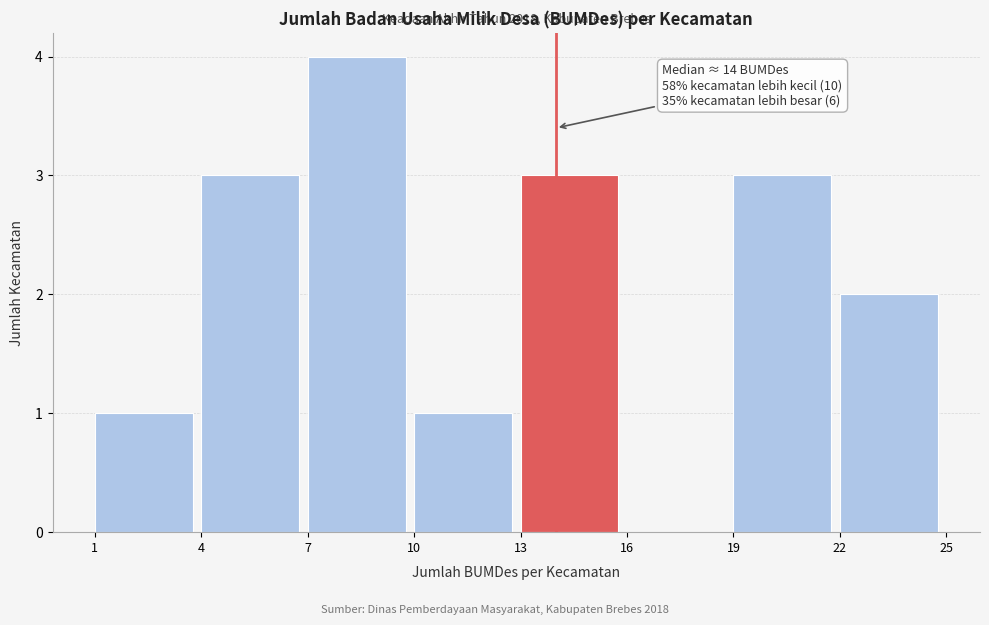

Over which range of the x-axis is the bar tallest?

7 to 10